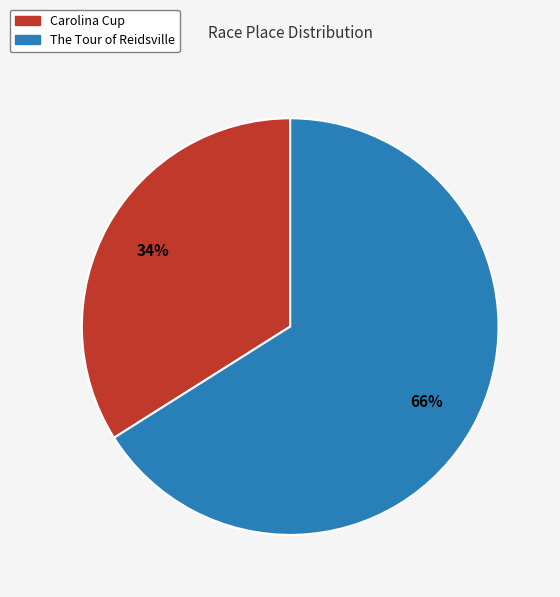

What is the majority slice?

The Tour of Reidsville